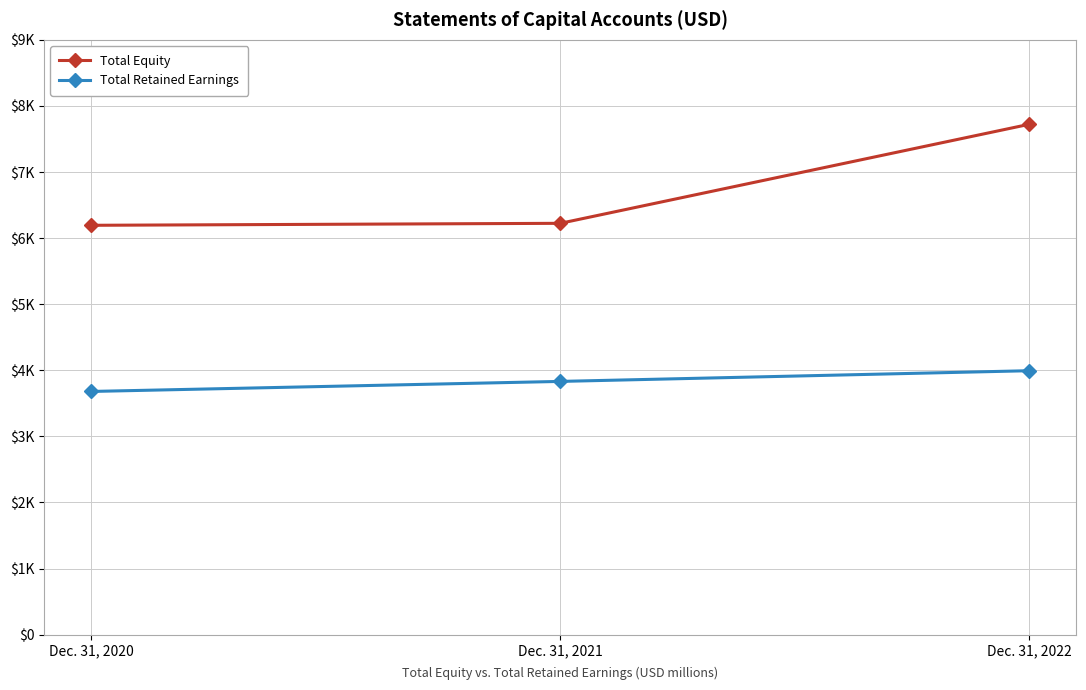

Is it true that Total Retained Earnings equals 6487 at Dec. 31, 2022?

False